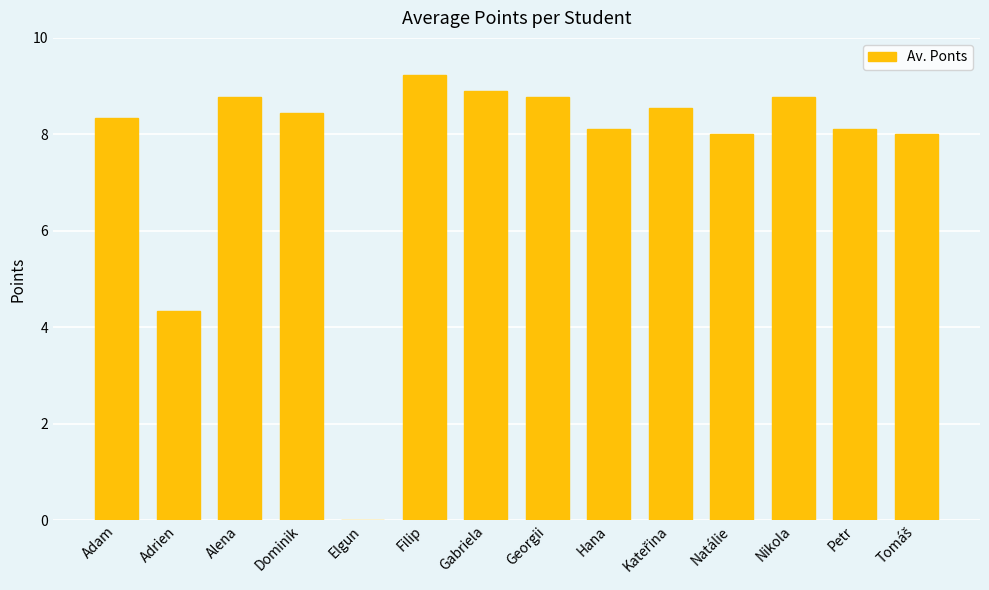

Count the number of categories in the chart.

14